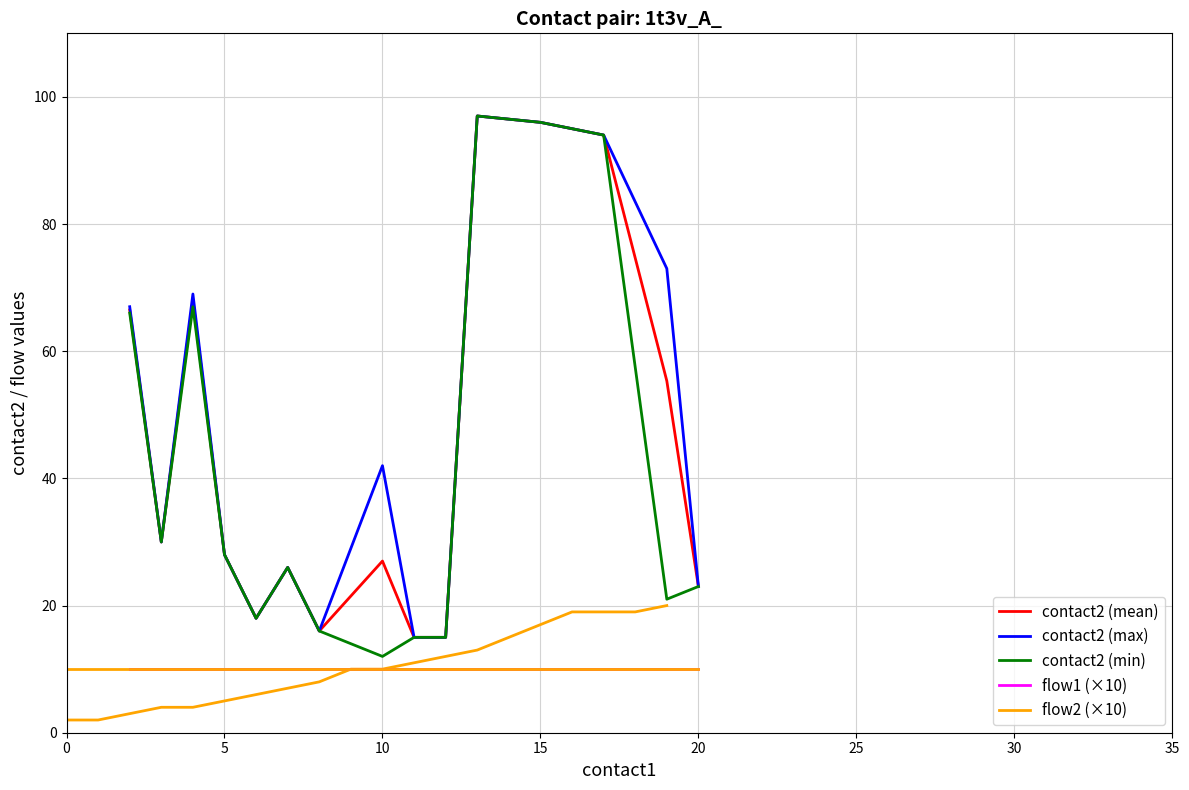

How many values in the contact2 series are below 42?

10